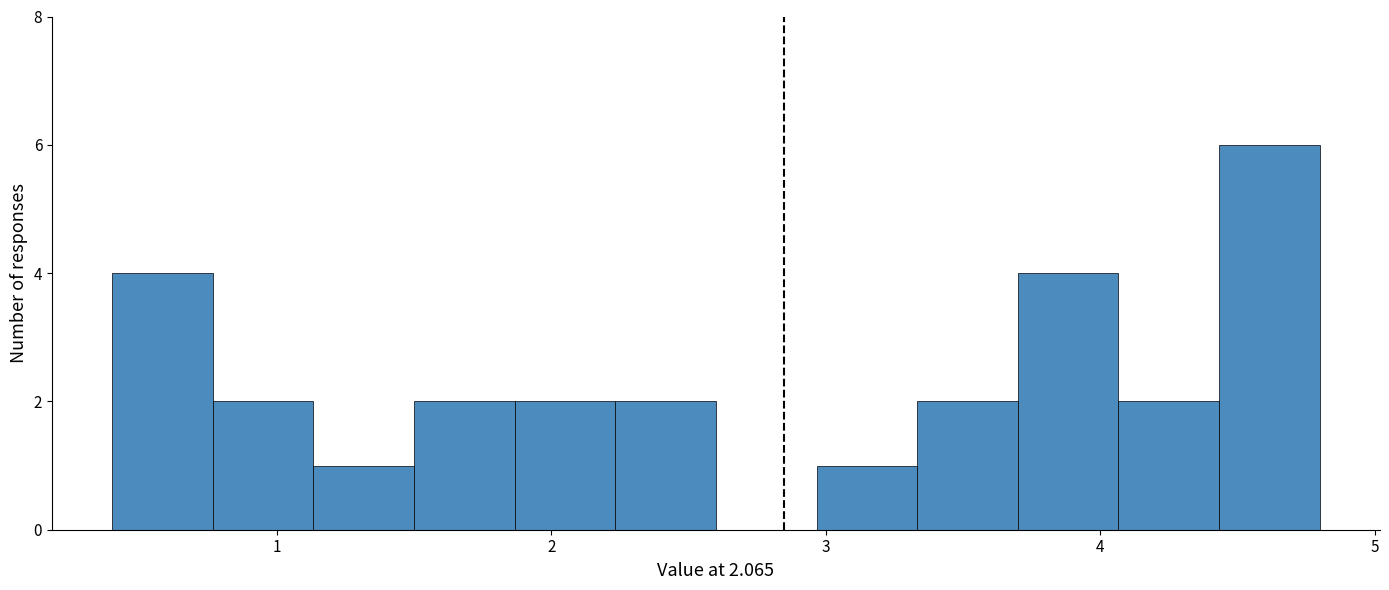

Read against the x-axis, roughly where is the centre of the tallest bar?

4.6